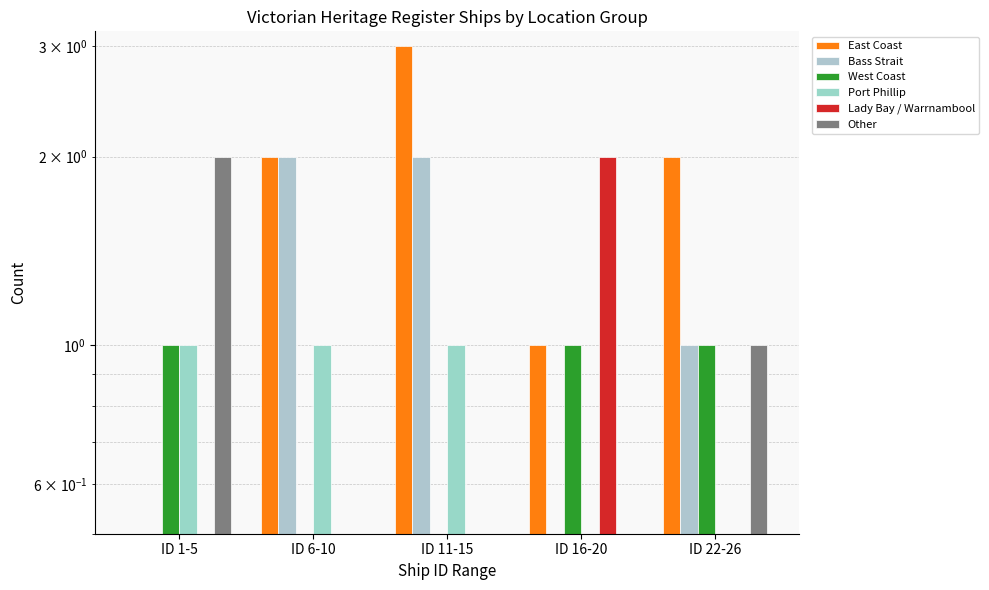

What is the label of the 2nd bar from the right?

ID 16-20